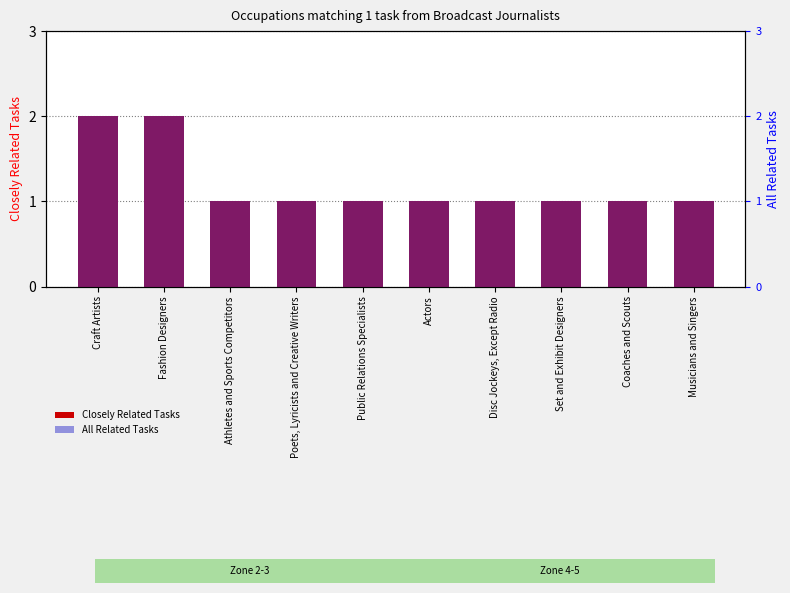

At Poets, Lyricists and Creative Writers, list the series in order from largest to smallest.

Closely Related Tasks, All Related Tasks